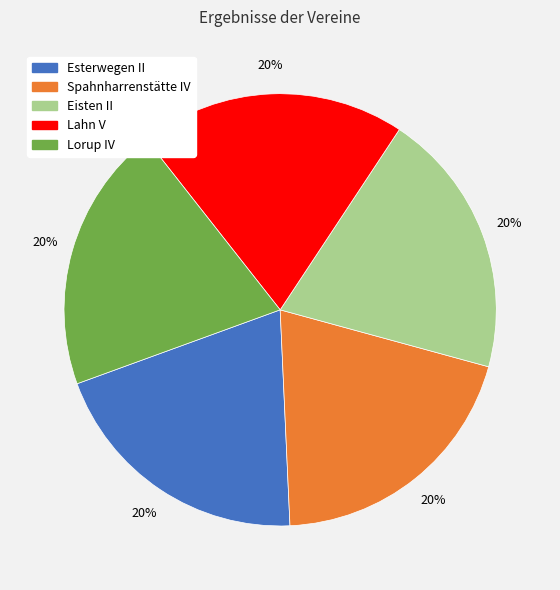

Combined, do Lahn V and Spahnharrenstätte IV account for over 50%?

No